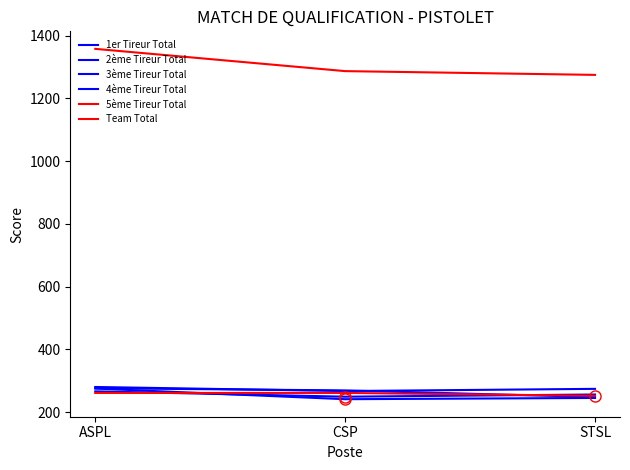

Is the value of 3ème Tireur Total at ASPL greater than the value of 2ème Tireur Total at STSL?

Yes